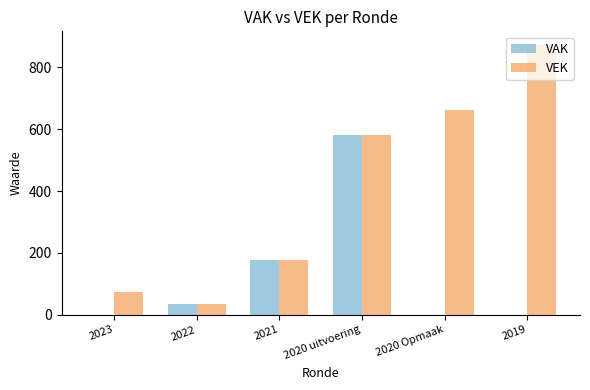

Between 2020 uitvoering and 2019, which series saw the biggest shift?

VAK